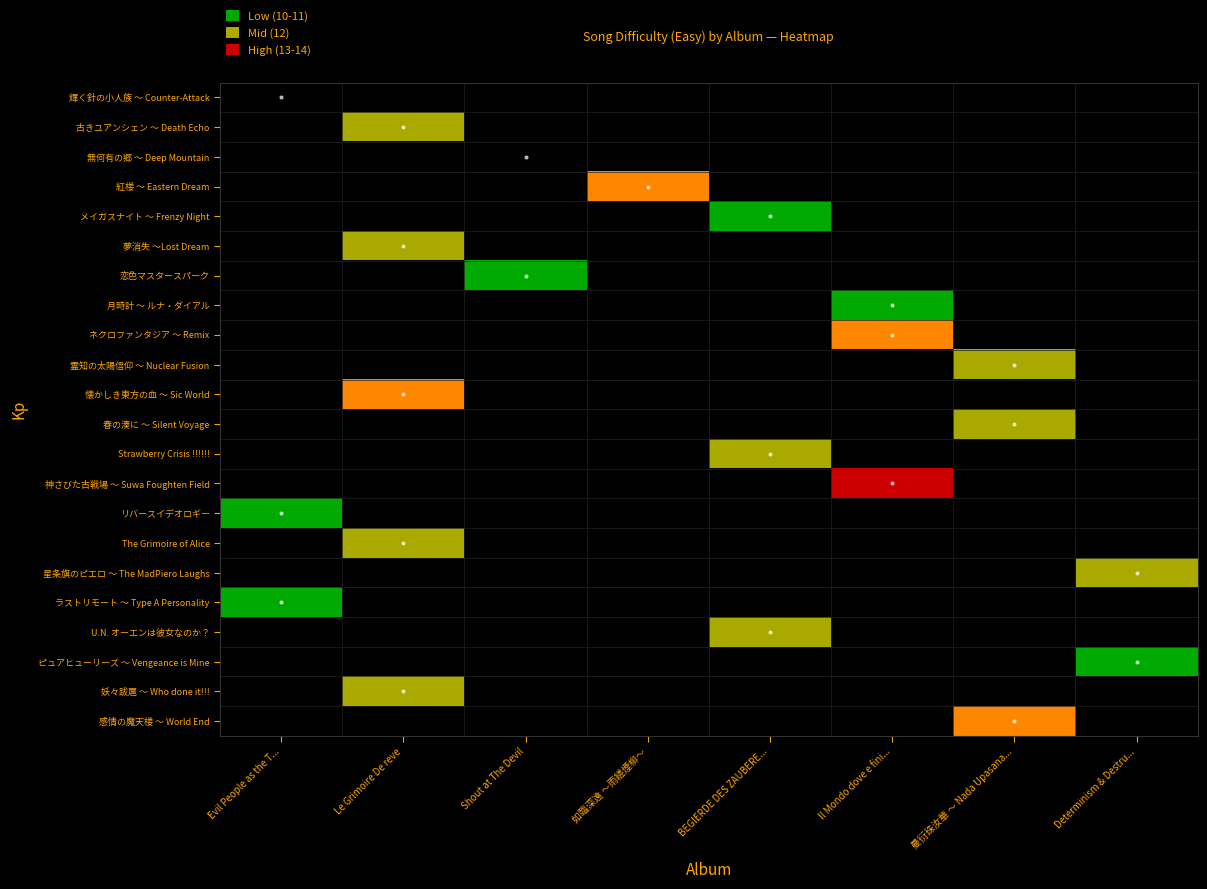

Is the value of メイガスナイト ～ Frenzy Night at BEGIERDE DES ZAUBERE... greater than the value of 無何有の郷 ～ Deep Mountain at Determinism & Destru...?

No